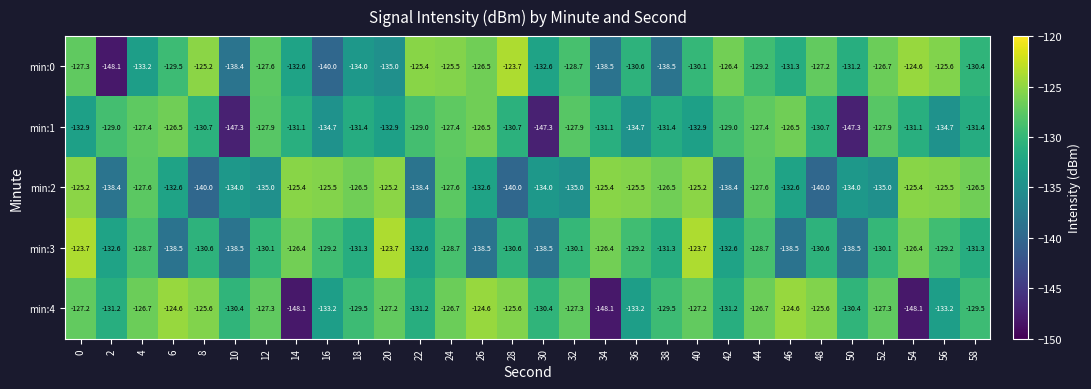

Read the min:1 value at 44.

-127.4